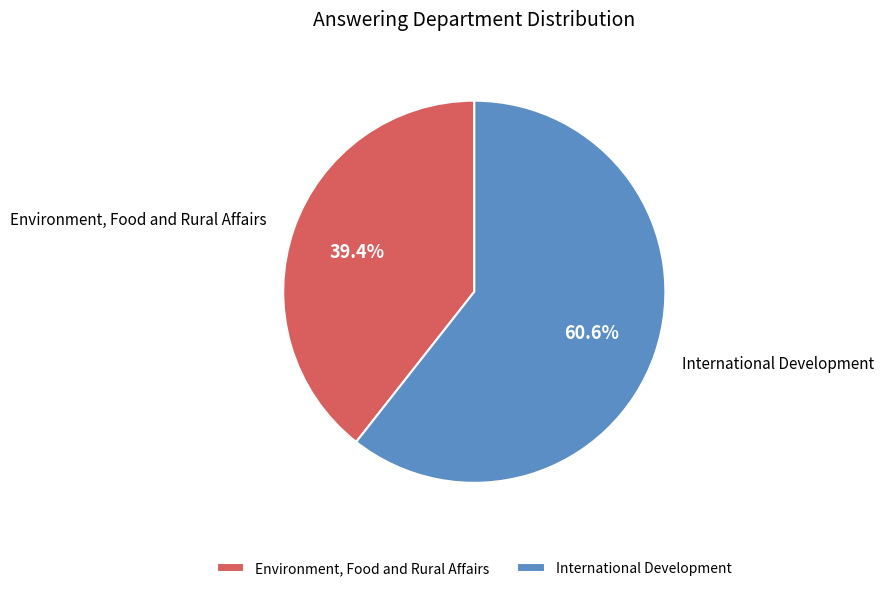

Rank the categories by value from lowest to highest.

Environment, Food and Rural Affairs, International Development